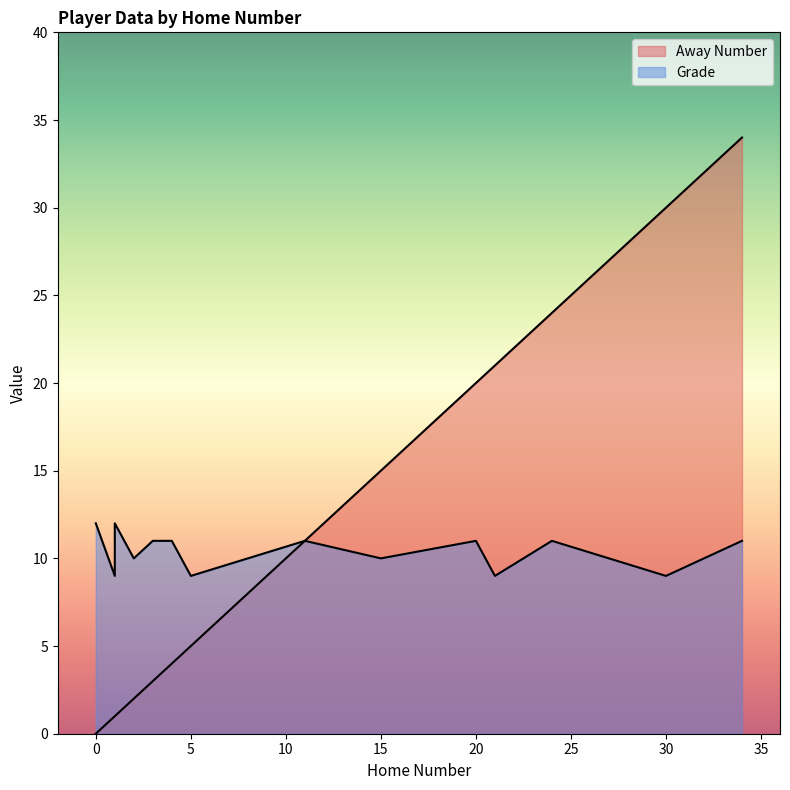

Rank the series by their average value, from highest to lowest.

Away Number, Grade